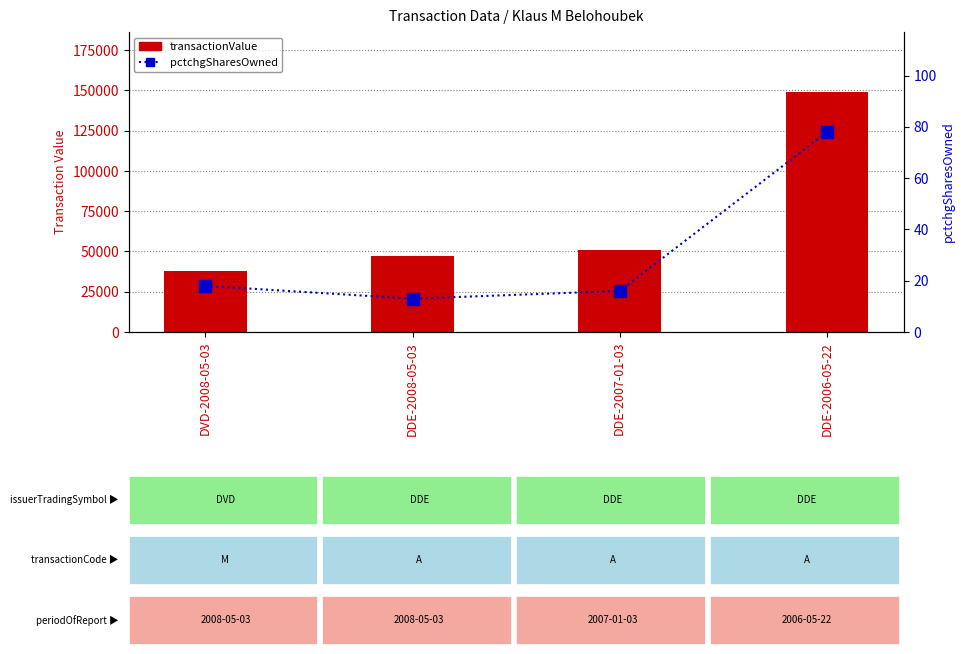

How many data points does each series have?

4